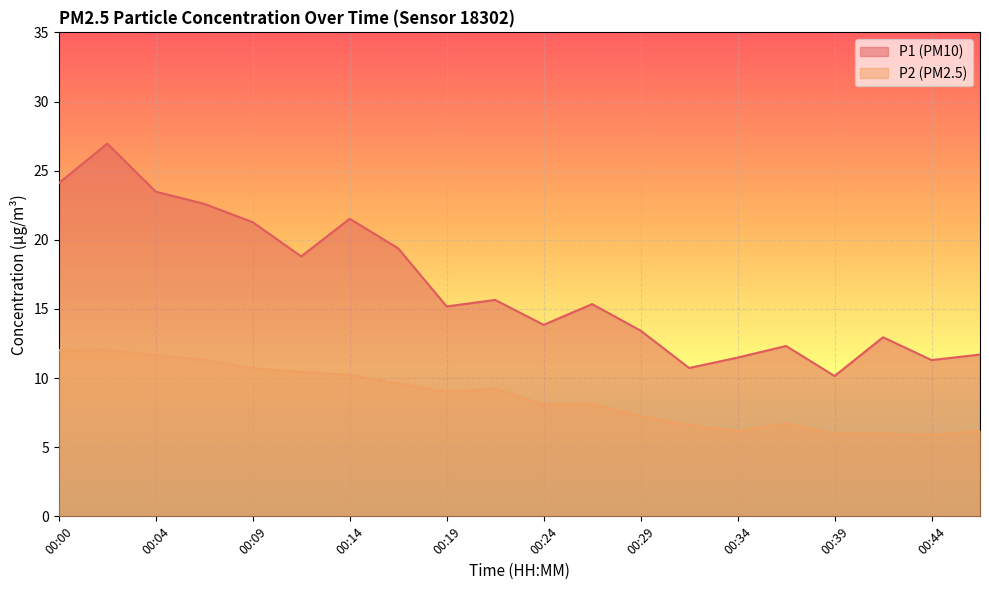

Which series has the largest total across all categories?

P1 (PM10)